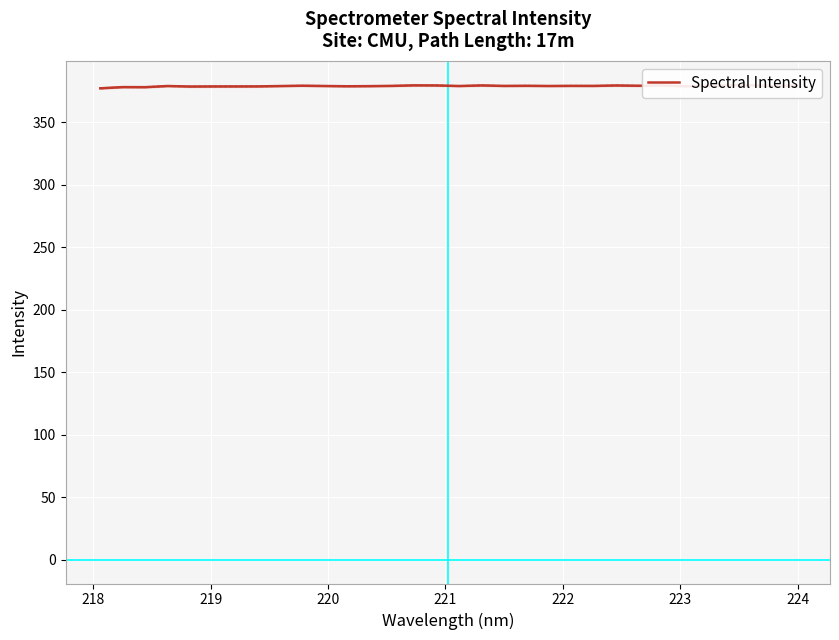

True or false: the data has more than 0 interior local peaks.

True